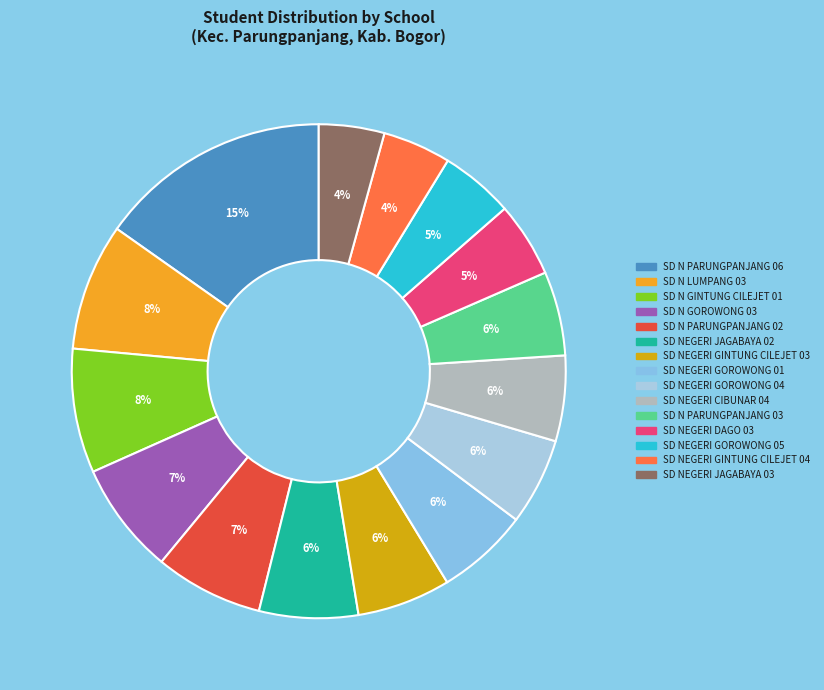

Count the number of slices in the pie.

15